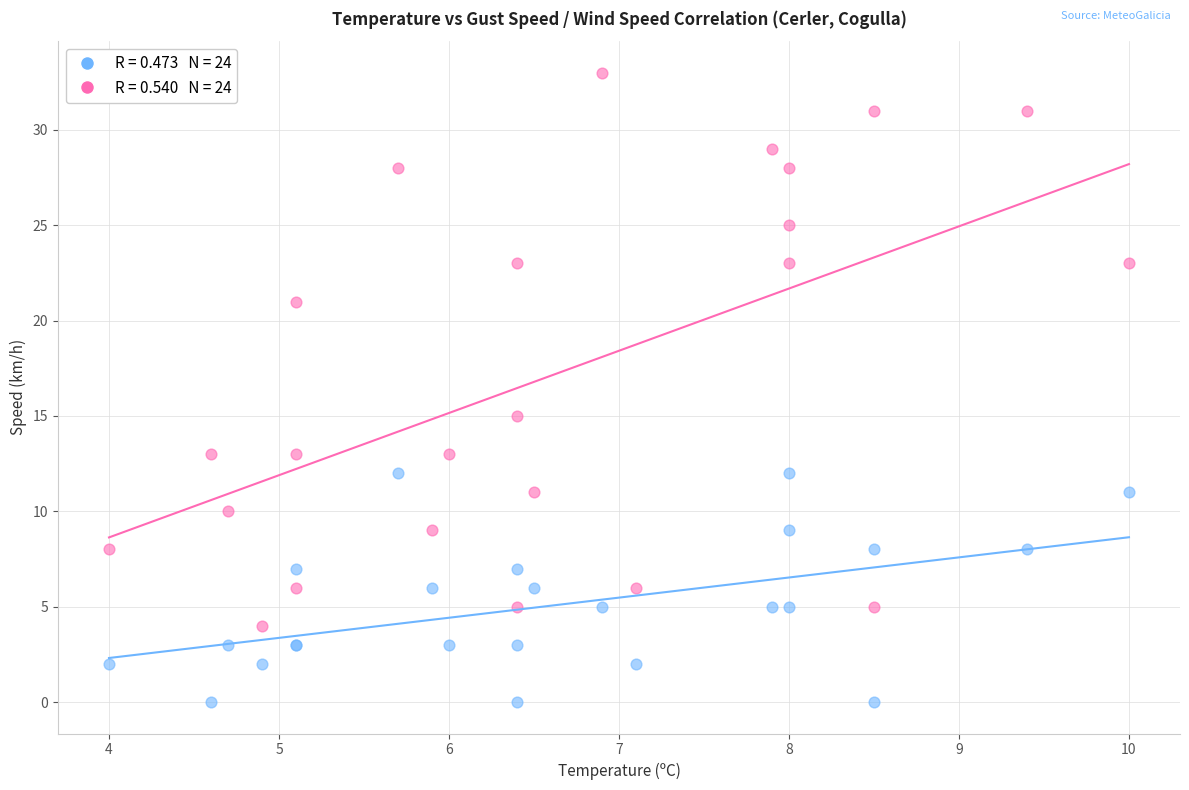

Across all series, what Y value is closest to 16?

15